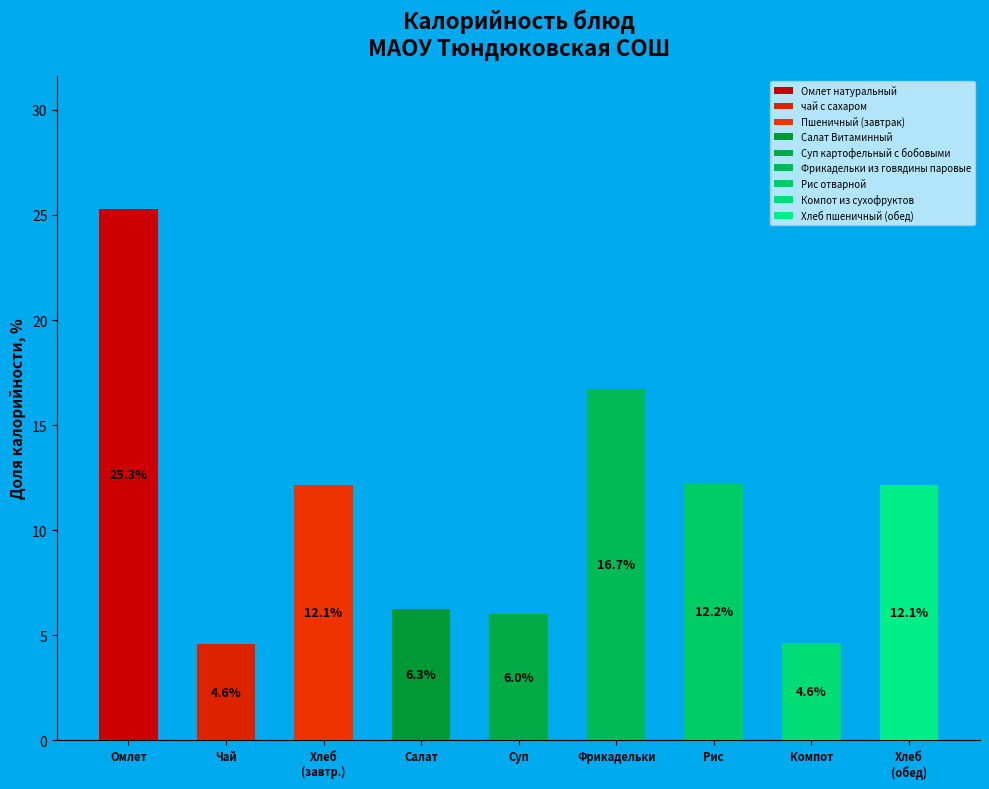

To the nearest percent, what is the difference between the largest and smallest slice percentages?

21%